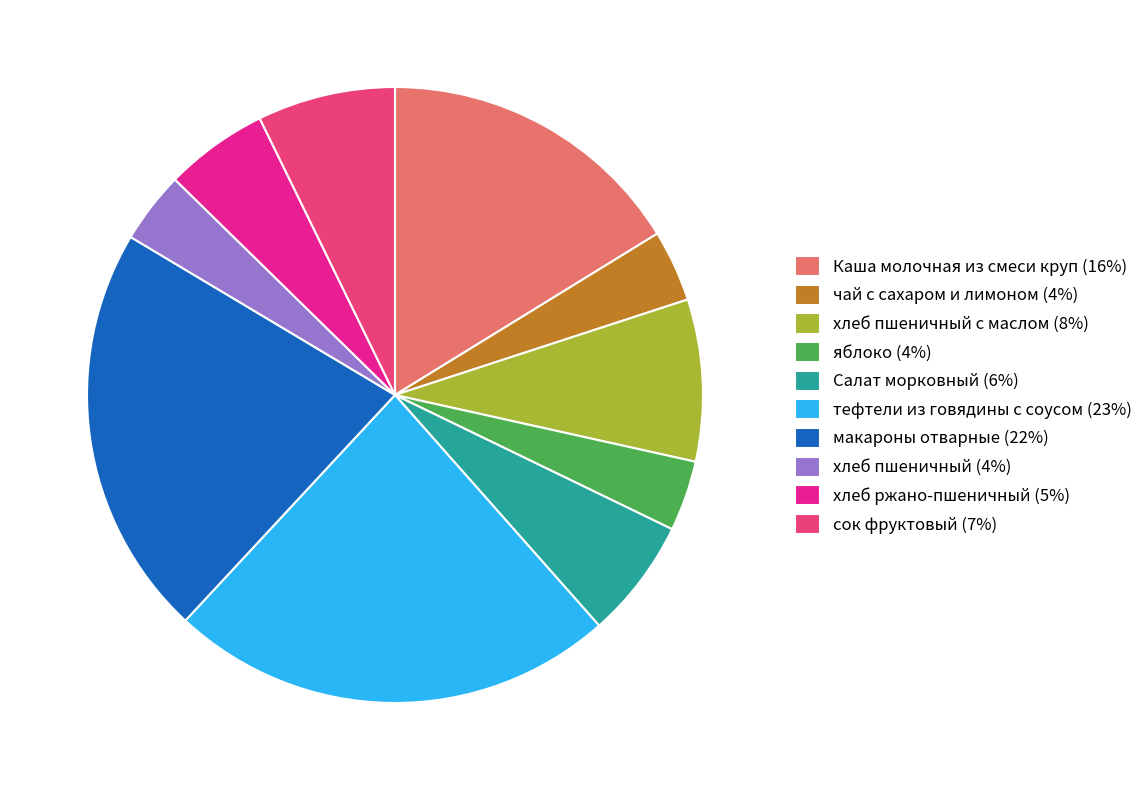

Does яблоко (4%) account for over 50% of the chart?

No